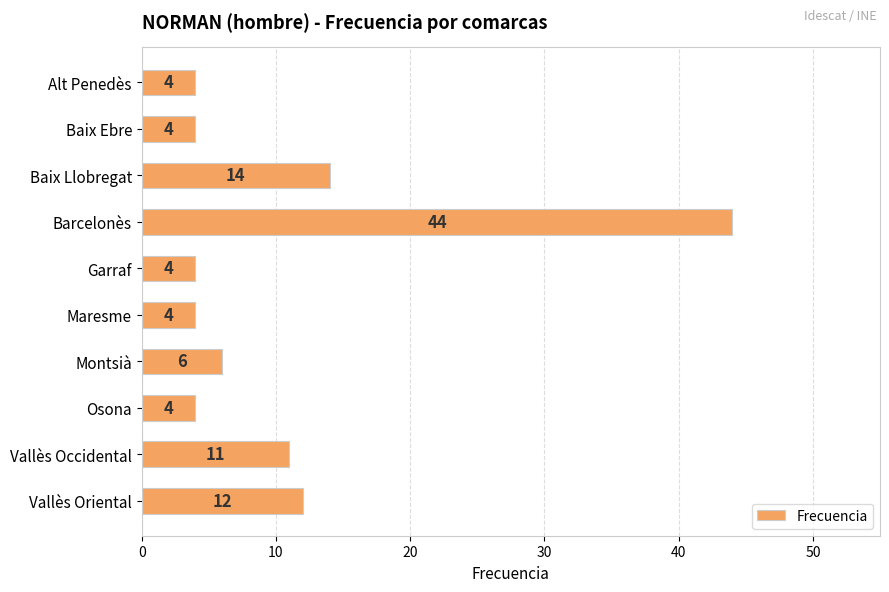

The chart shows a value of 3 at Montsià. True or false?

False